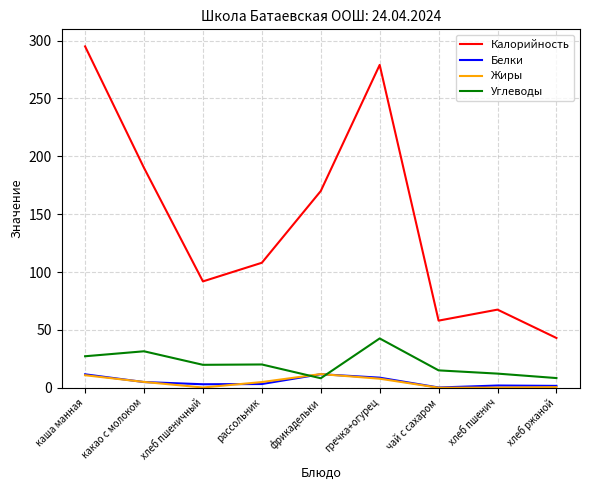

True or false: Жиры and Калорийность cross at least once.

False